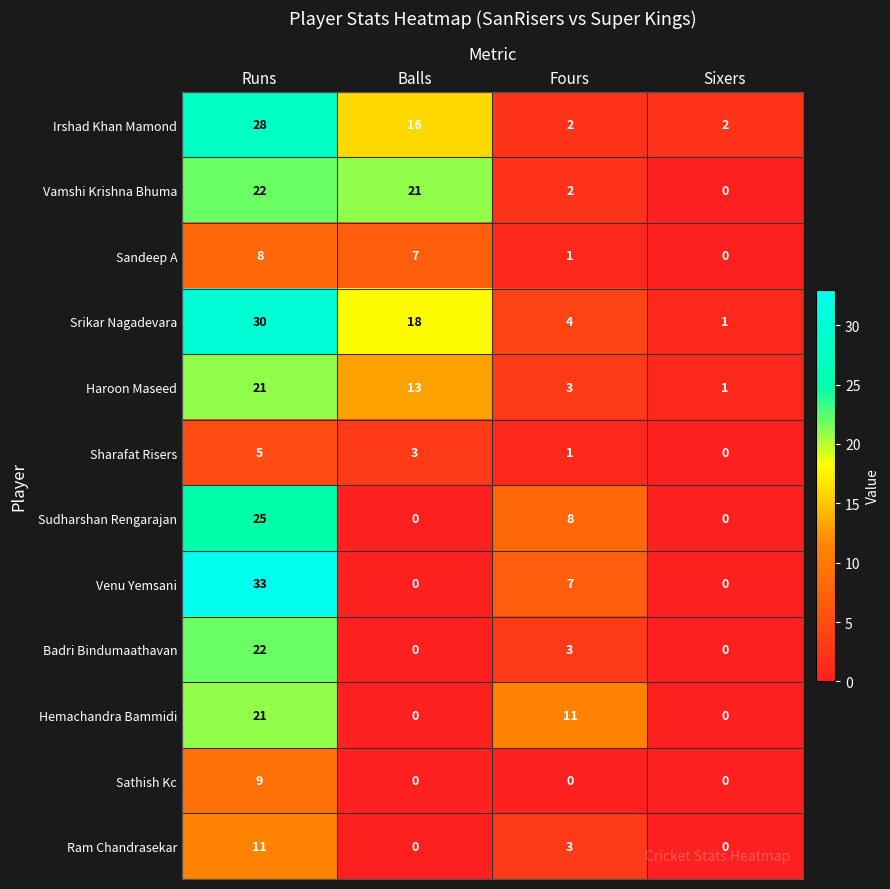

Rank the categories by Sharafat Risers value from lowest to highest.

Sixers, Fours, Balls, Runs